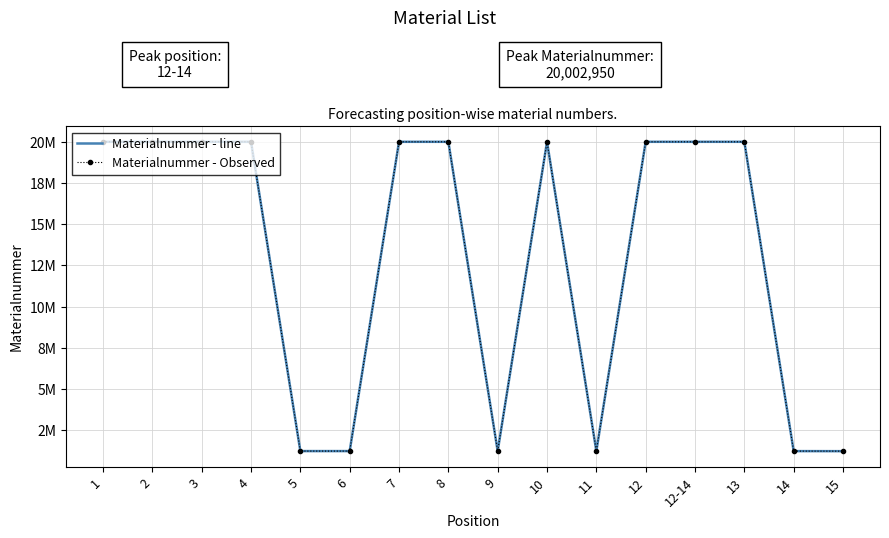

The value of Materialnummer - Observed at 12 is 28193703. True or false?

False